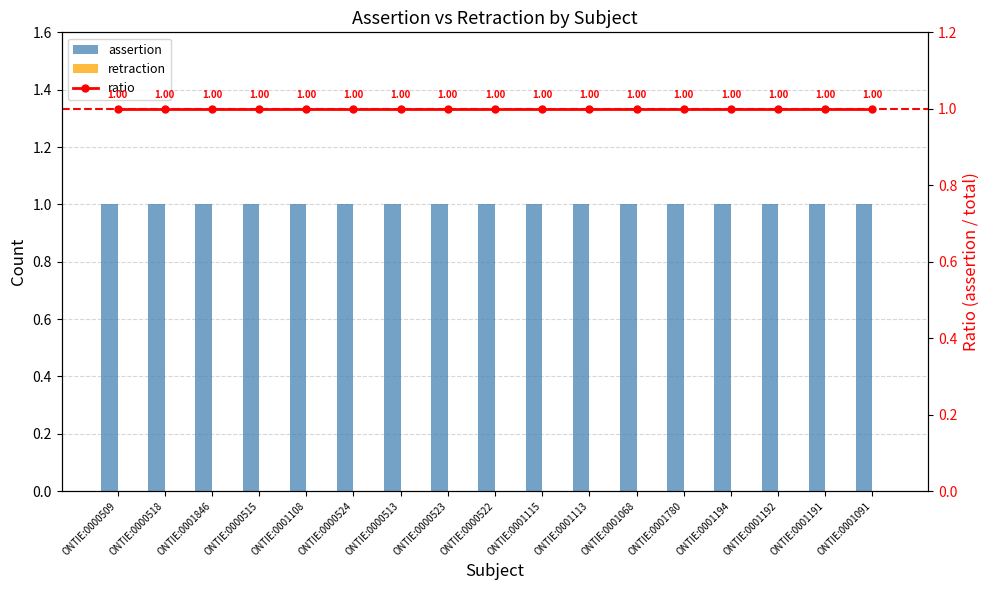

Rank the series at ONTIE:0001846 from highest to lowest value.

assertion, ratio, retraction